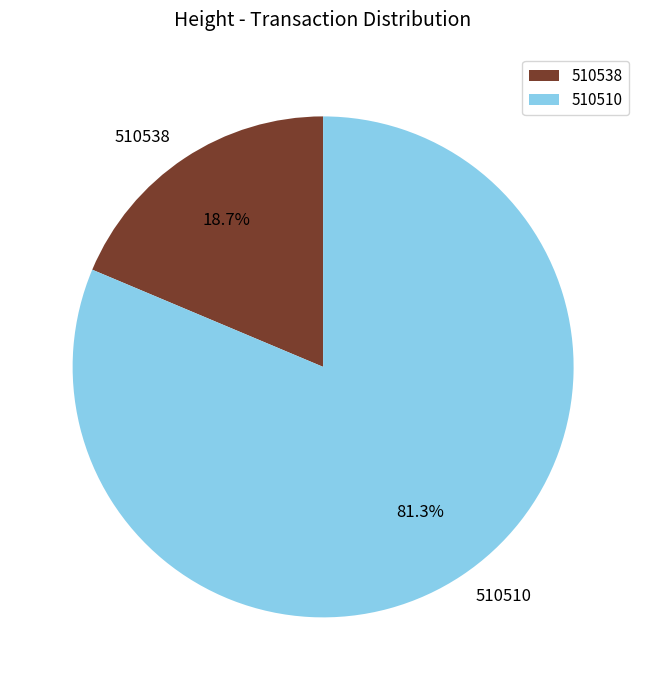

To the nearest percent, what portion does 510538 represent?

19%